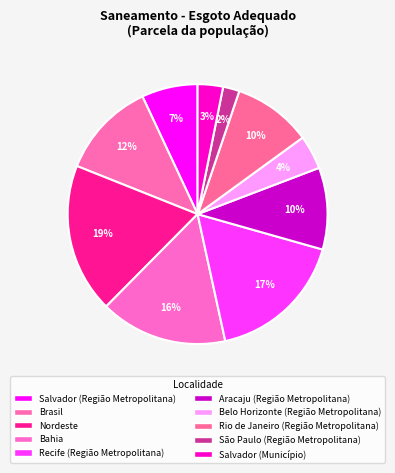

True or false: Bahia accounts for 16% of the total.

True